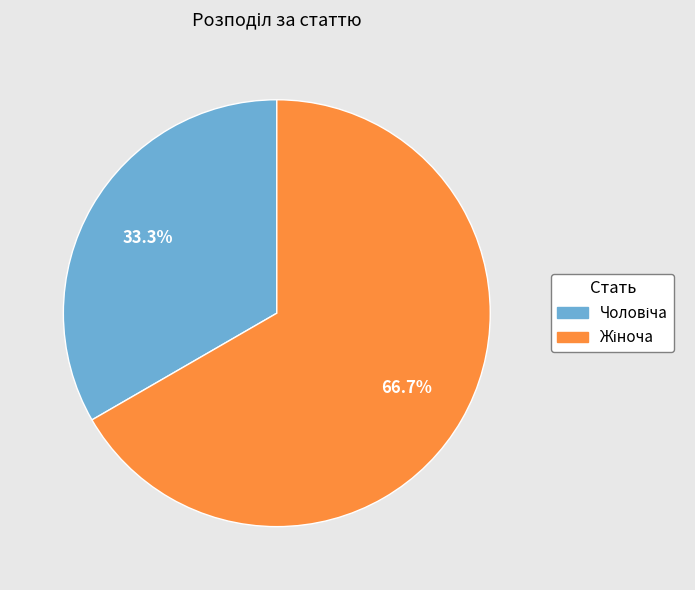

Does any single category account for the majority?

Yes